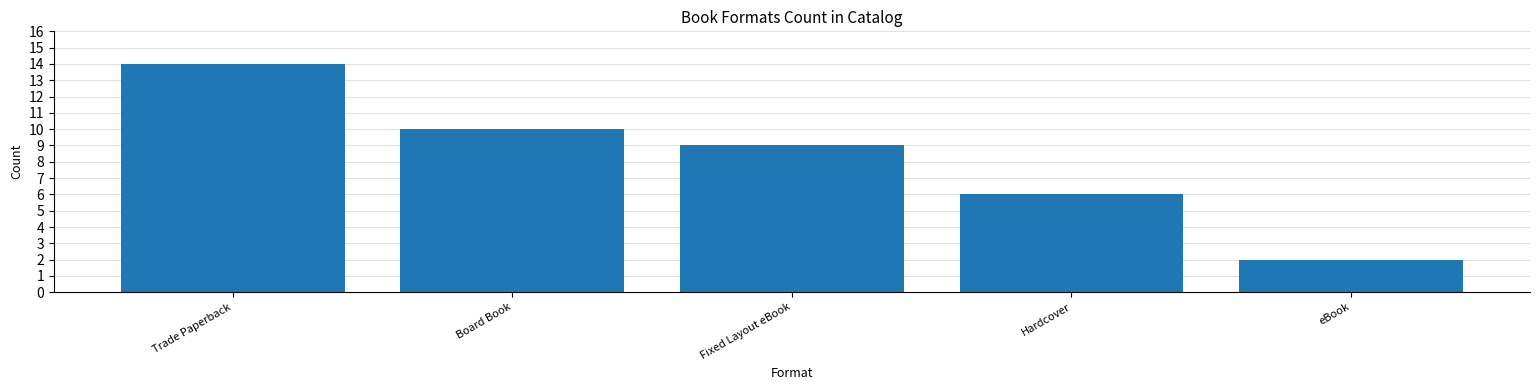

What is the sum of the values at Fixed Layout eBook and Hardcover?

15